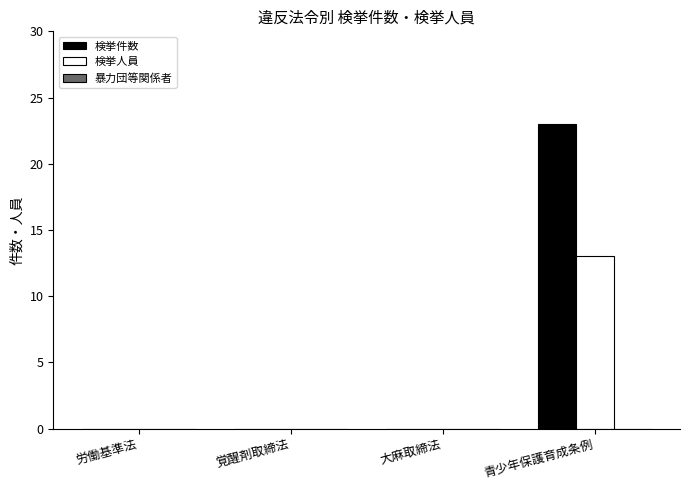

How many categories are shown in the chart?

4